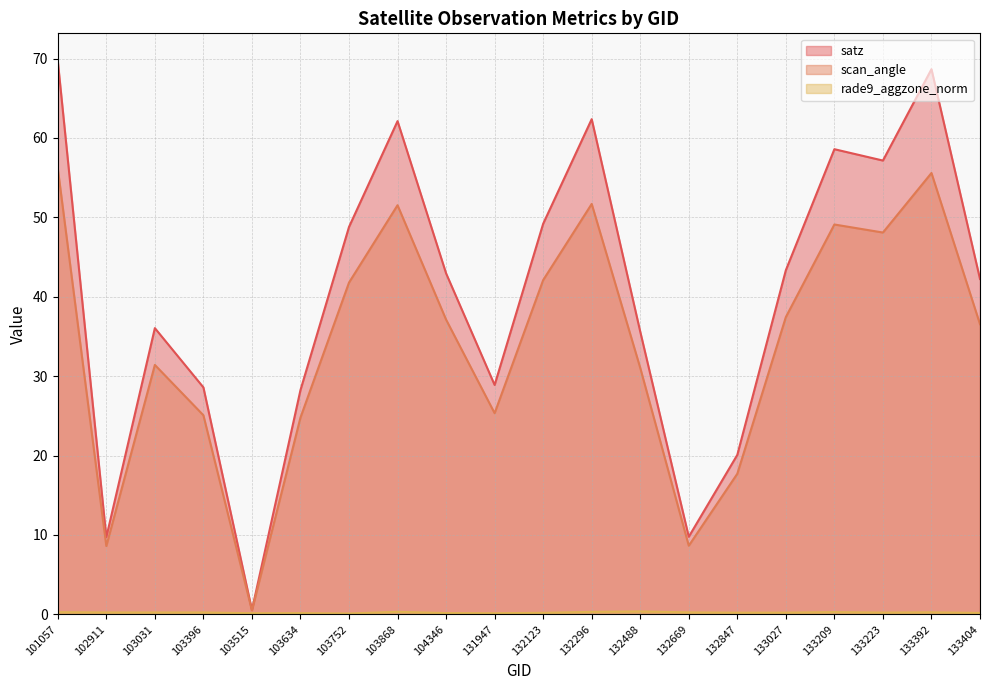

How many lines are shown in the chart?

3